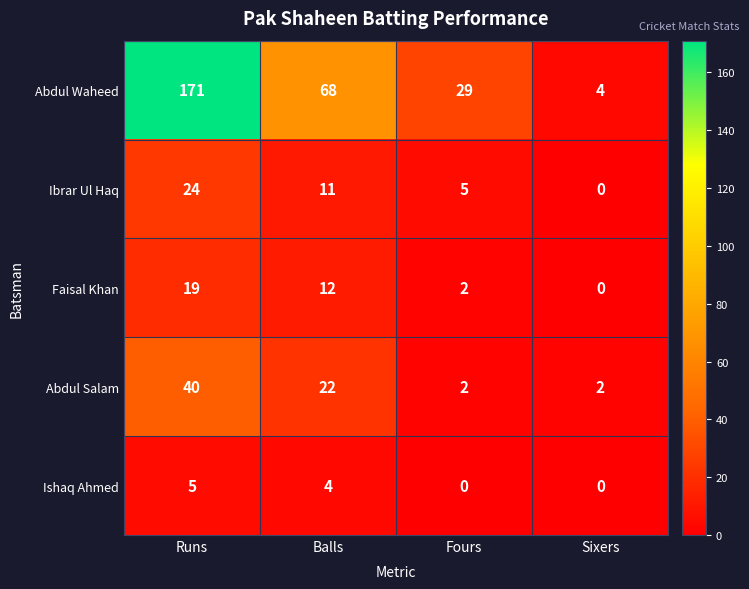

The value of Abdul Salam at Balls is 22. True or false?

True